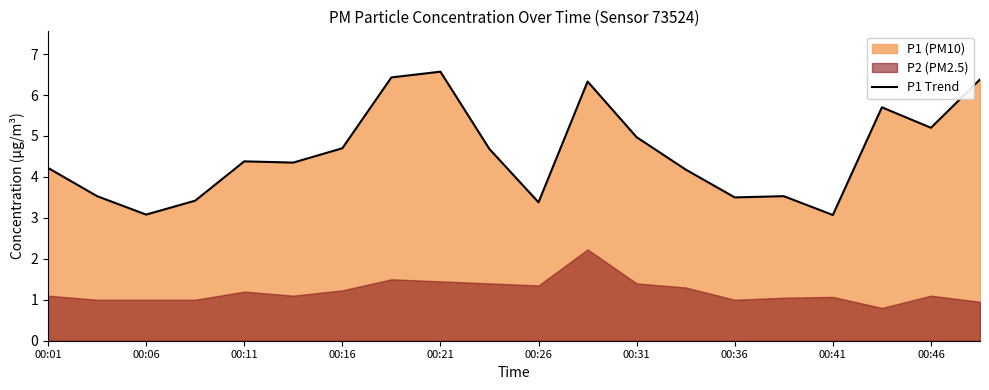

How many data points are above 4?

13